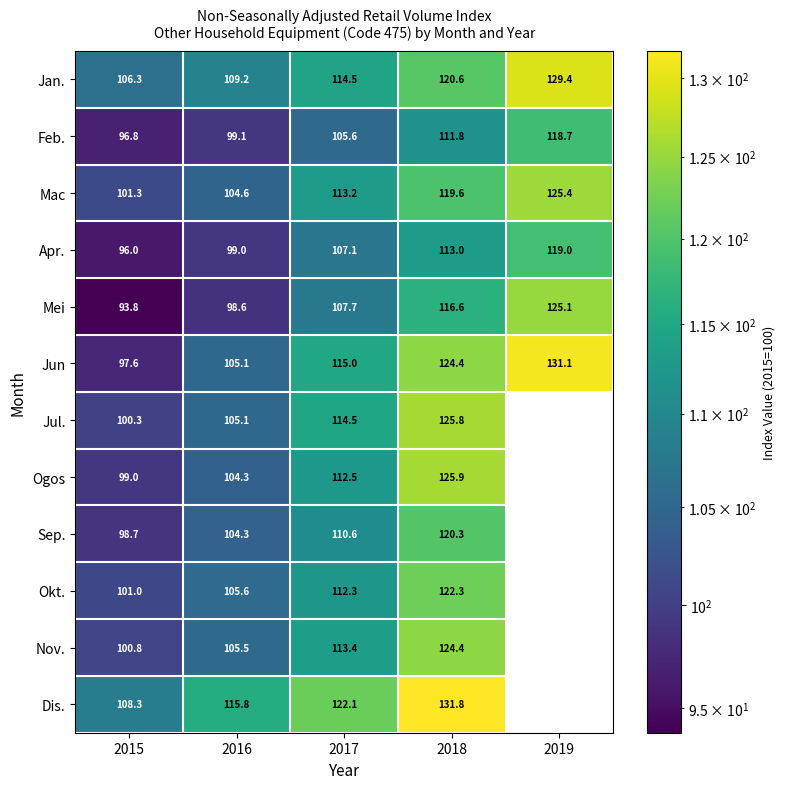

What value does the Mei series have at 2018?

116.6